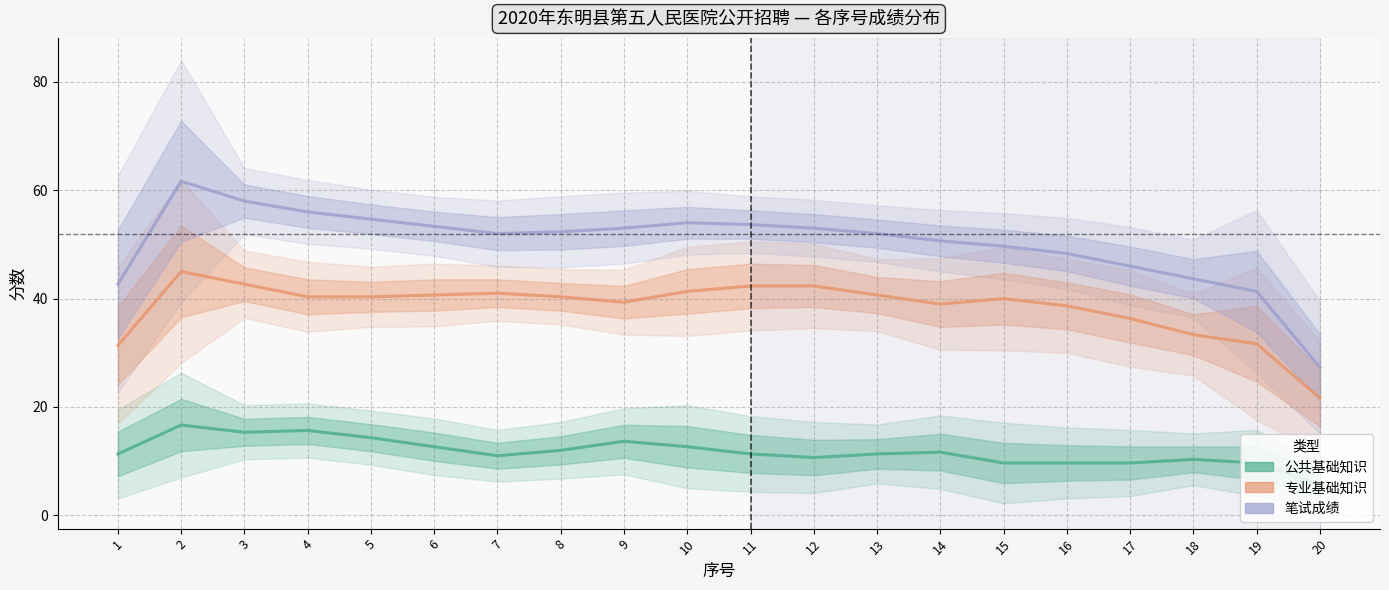

Reading right to left, what are all the values shown in this chart?

公共基础知识: 20=5.7	19=9.7	18=10.3	17=9.7	16=9.7	15=9.7	14=11.7	13=11.3	12=10.7	11=11.3	10=12.7	9=13.7	8=12.0	7=11.0	6=12.7	5=14.3	4=15.7	3=15.3	2=16.7	1=11.3
专业基础知识: 20=21.7	19=31.7	18=33.3	17=36.3	16=38.7	15=40.0	14=39.0	13=40.7	12=42.3	11=42.3	10=41.3	9=39.3	8=40.3	7=41.0	6=40.7	5=40.3	4=40.3	3=42.7	2=45.0	1=31.3
笔试成绩: 20=27.3	19=41.3	18=43.7	17=46.0	16=48.3	15=49.7	14=50.7	13=52.0	12=53.0	11=53.7	10=54.0	9=53.0	8=52.3	7=52.0	6=53.3	5=54.7	4=56.0	3=58.0	2=61.7	1=42.7